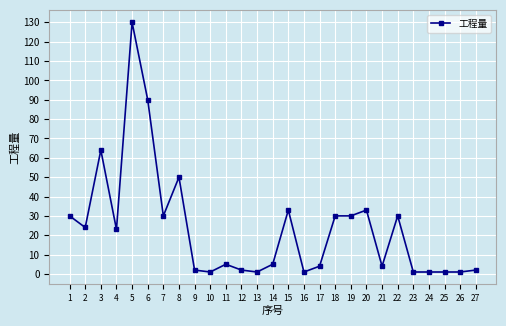

What is the change in value from 17 to 20?

+29